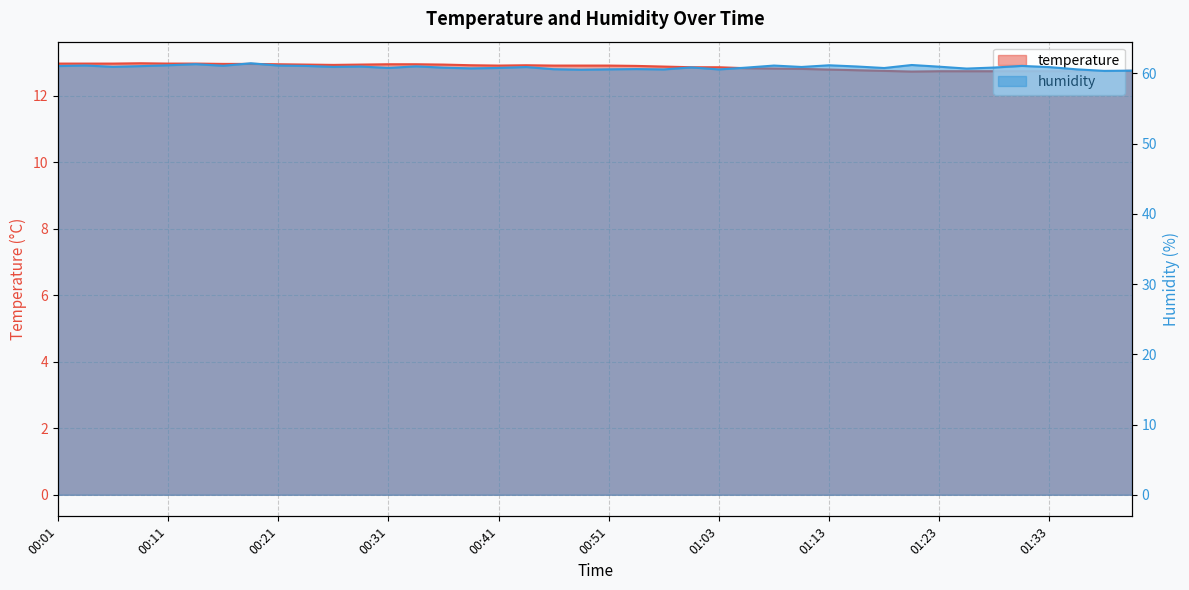

What is the greatest value displayed?

61.5